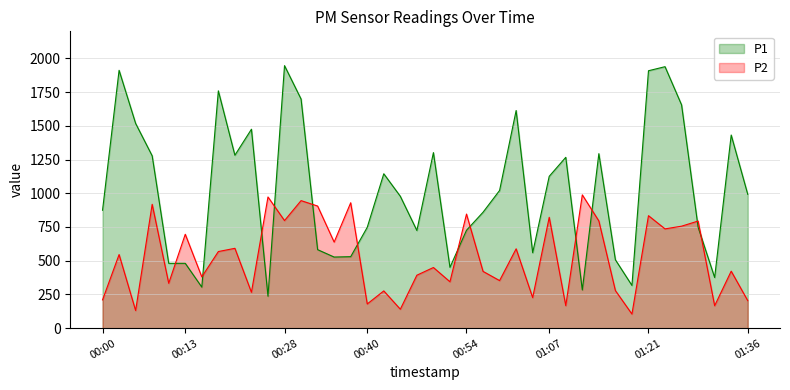

What is the difference between the highest and lowest values at 01:21?

1074.1